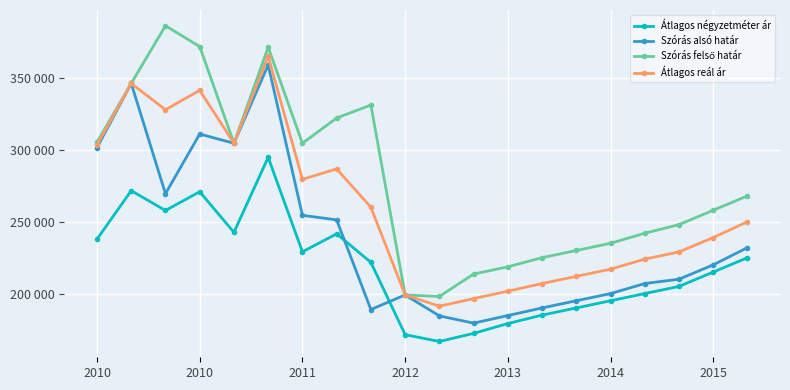

Is this an area chart (filled region under the line)?

No